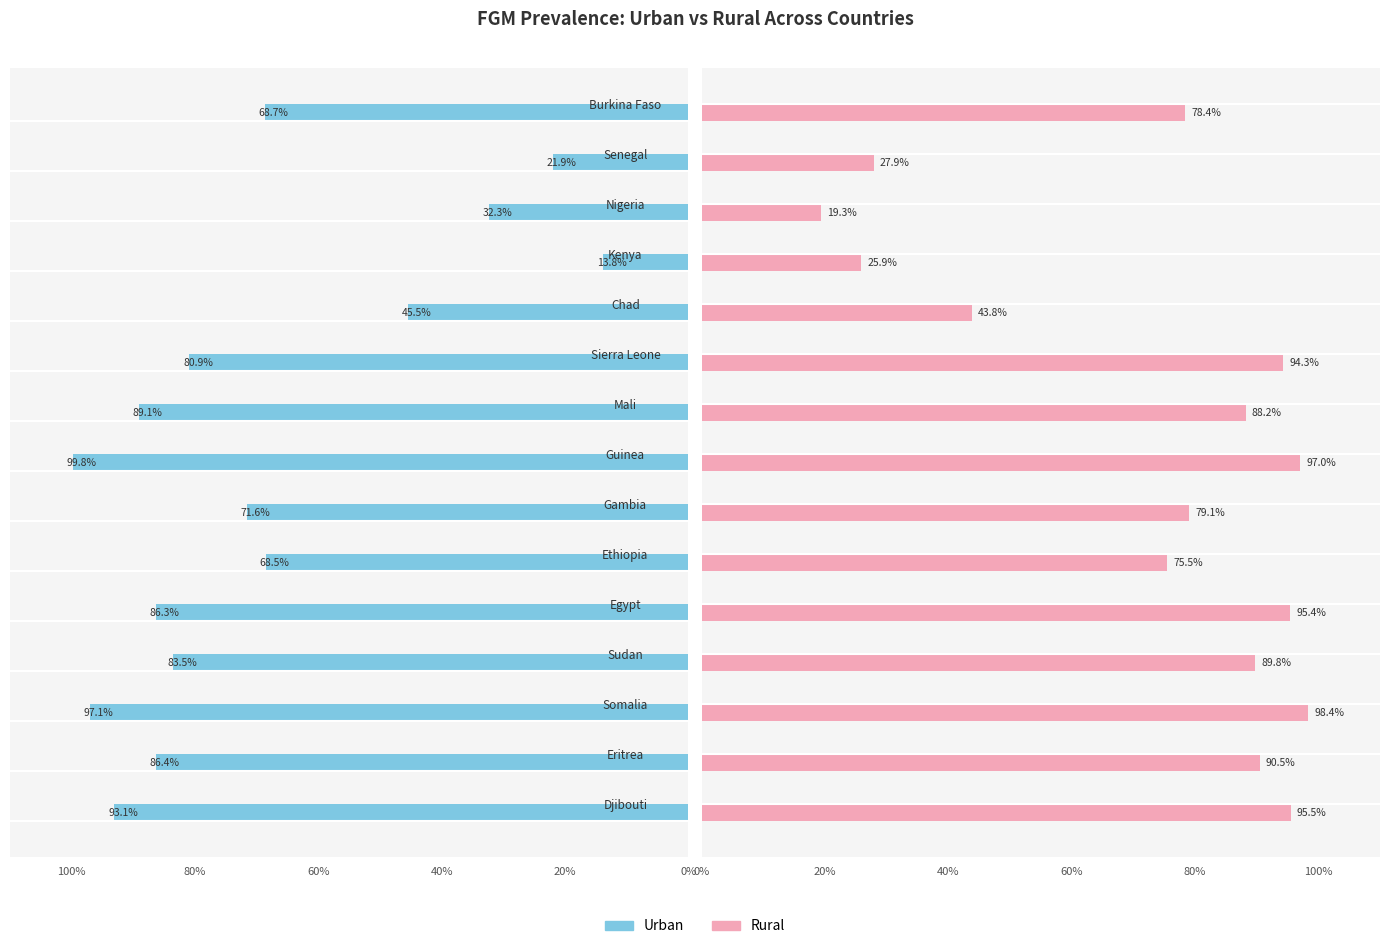

Rank the series by their maximum value, from highest to lowest.

Urban, Rural